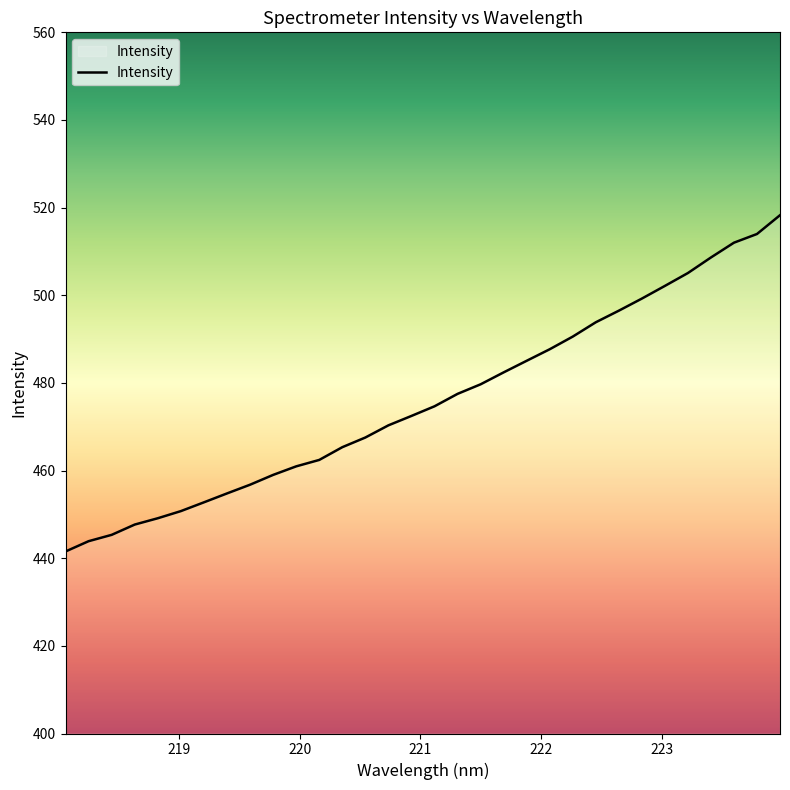

What is the maximum value shown in the chart?

518.3